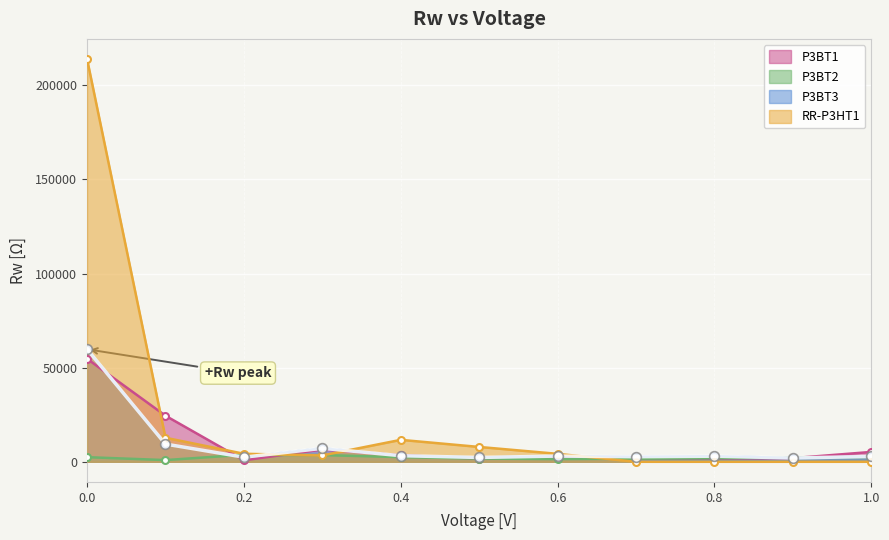

What are all the series names shown in the legend?

P3BT1, P3BT2, P3BT3, RR-P3HT1